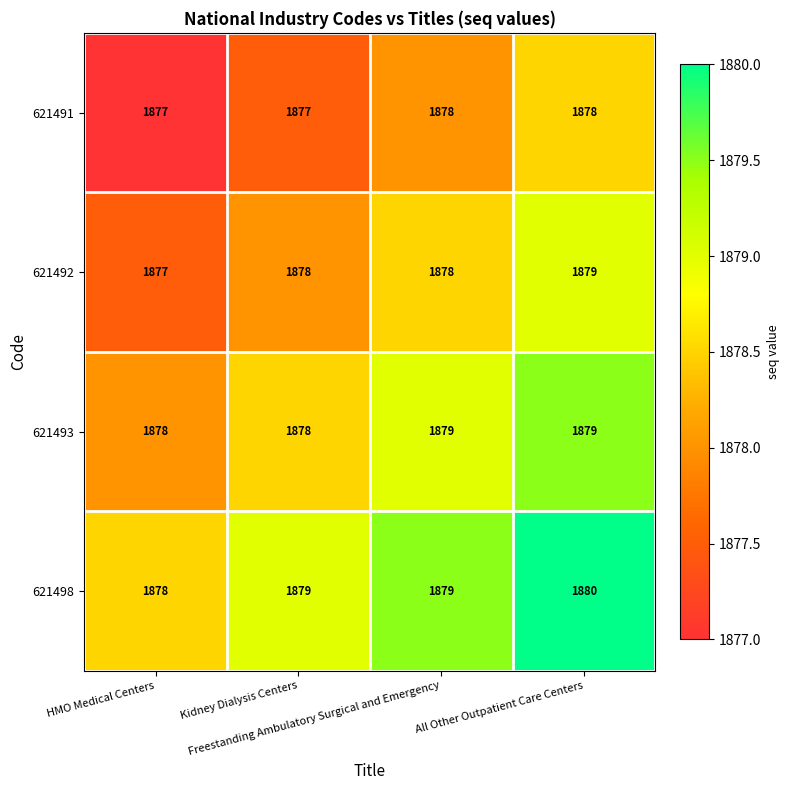

What is the total value across all series at HMO Medical Centers?

7510